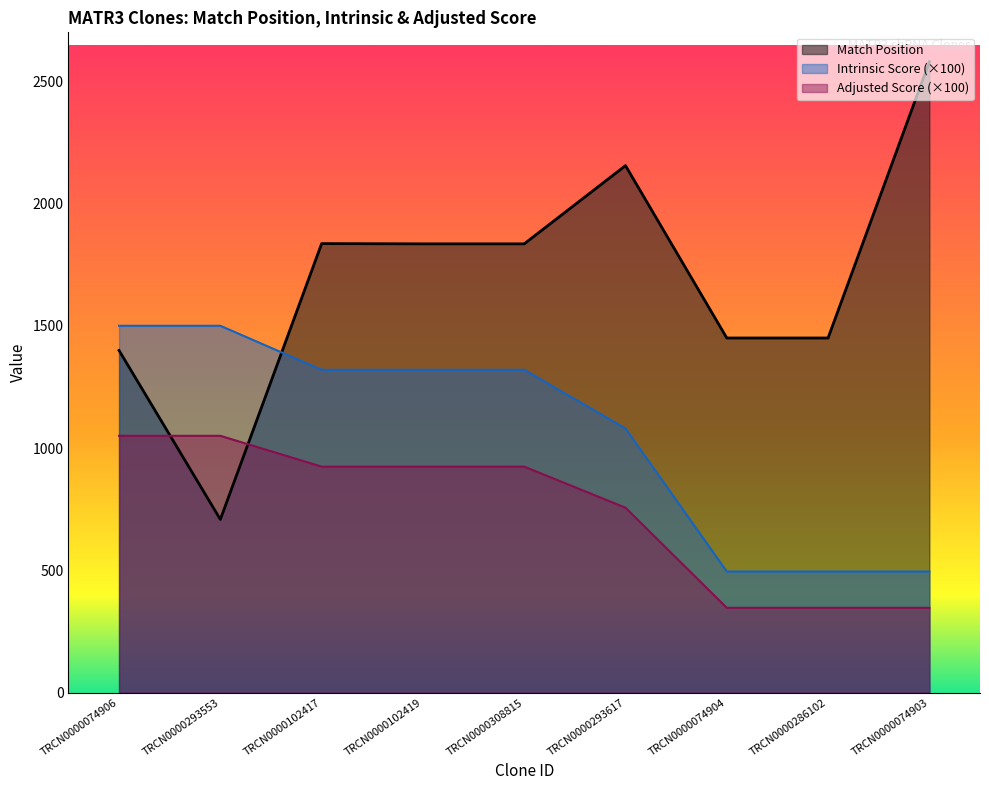

At which category is the sum across all series the highest?

TRCN0000102417